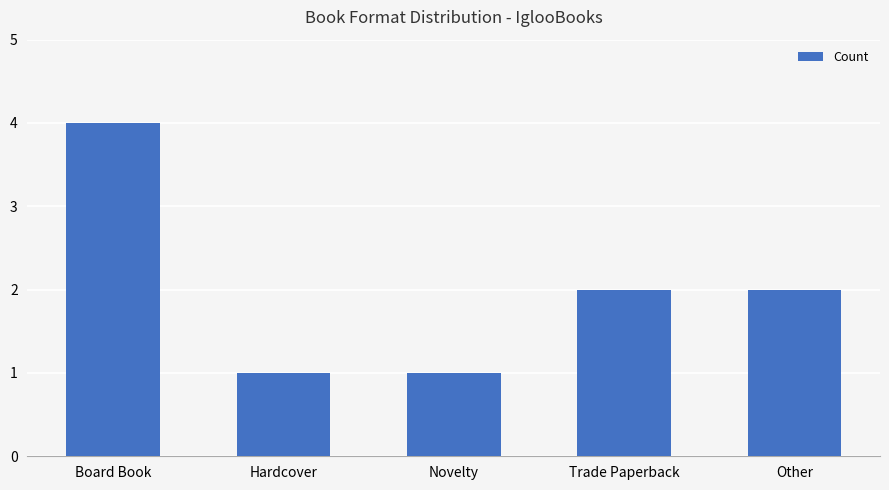

Reading left to right, extract all data points from this chart.

Board Book=4	Hardcover=1	Novelty=1	Trade Paperback=2	Other=2